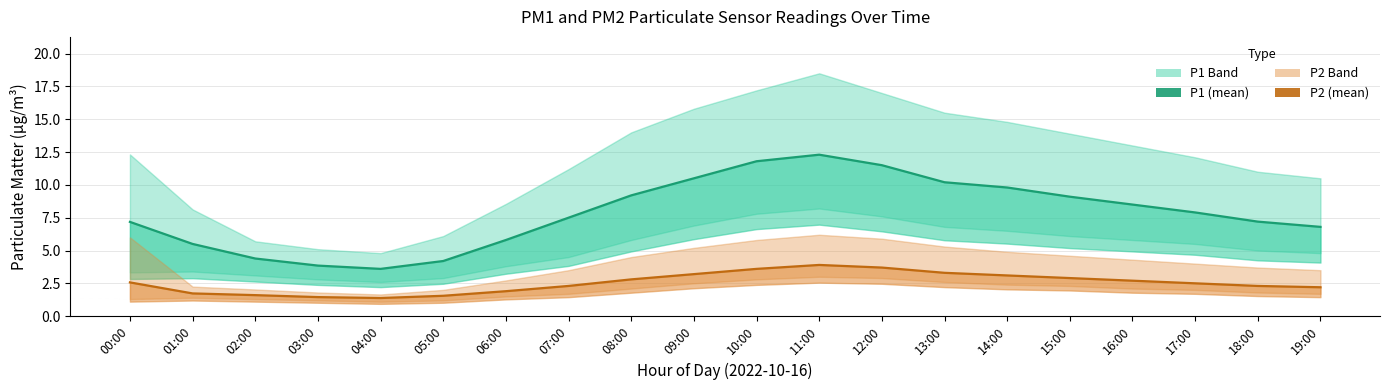

How many lines are shown in the chart?

2